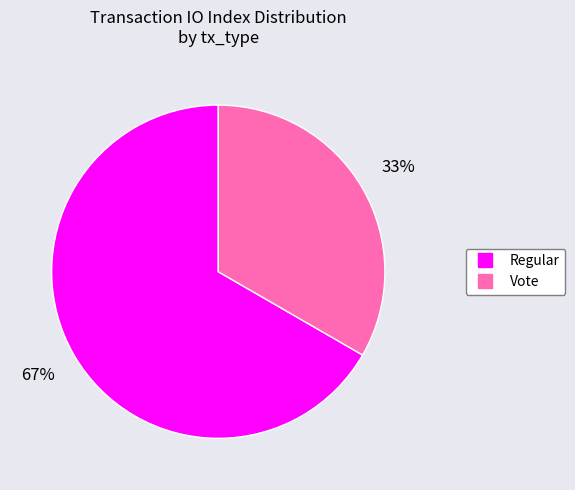

What is the majority slice?

Regular